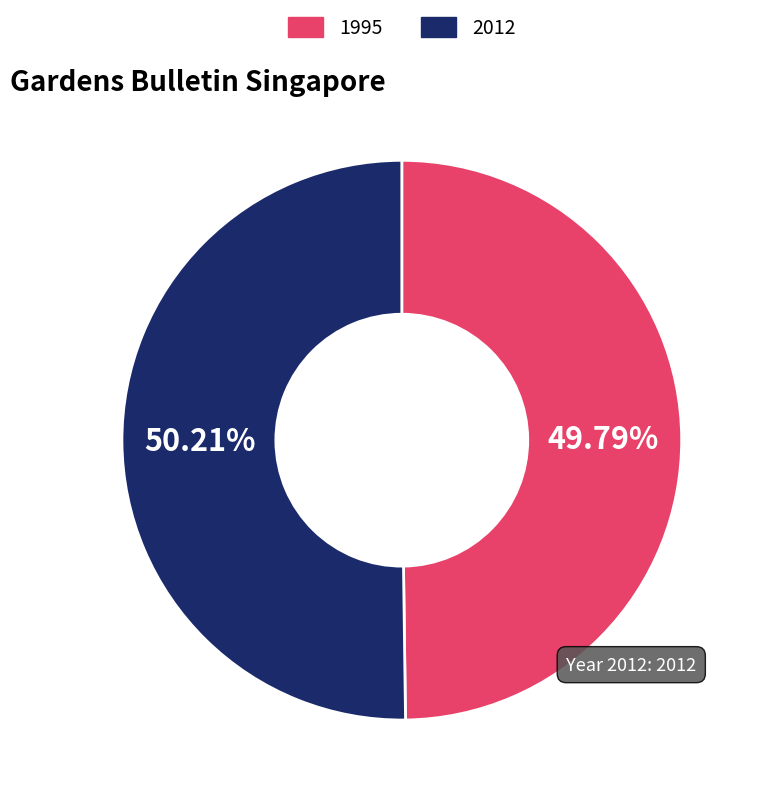

Approximately how many times larger is the value at 1995 compared to 2012?

1.0